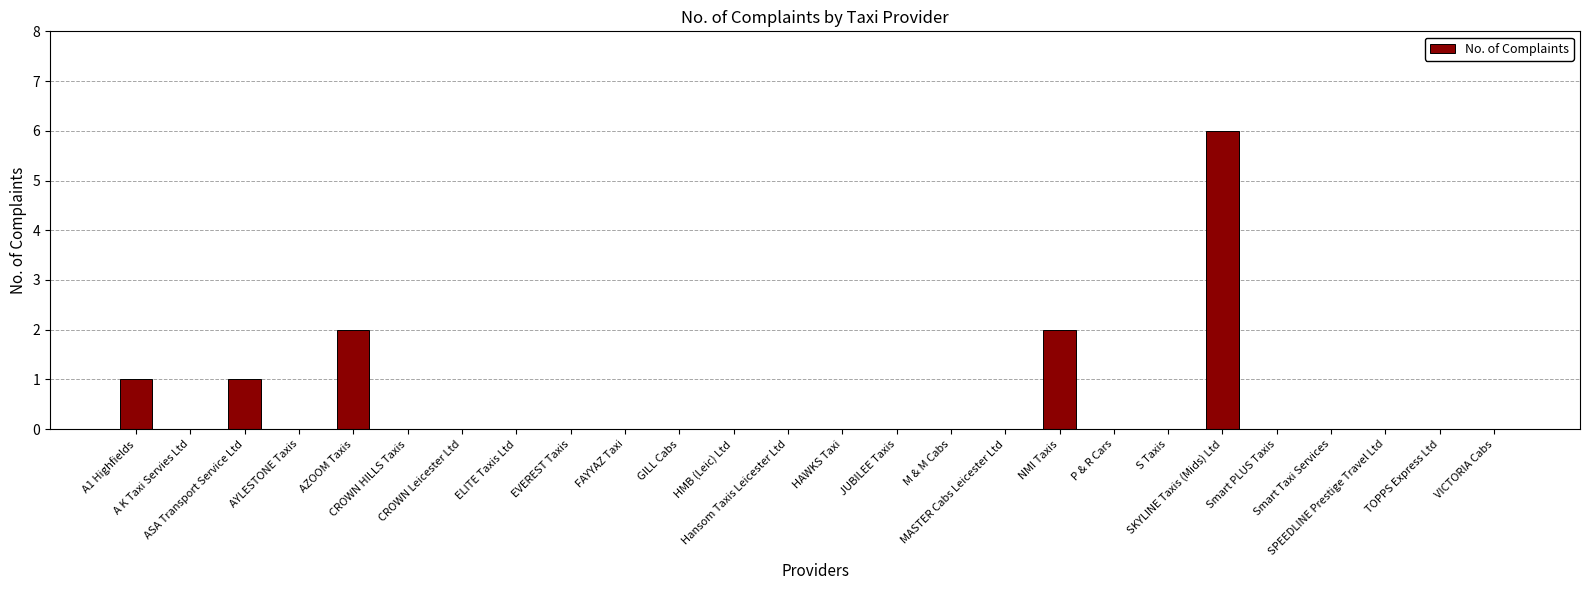

What is the sum of all values?

12